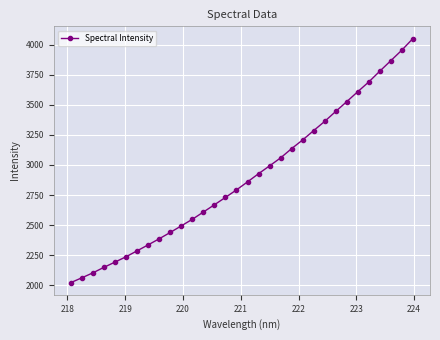

What is the average value?

2900.6